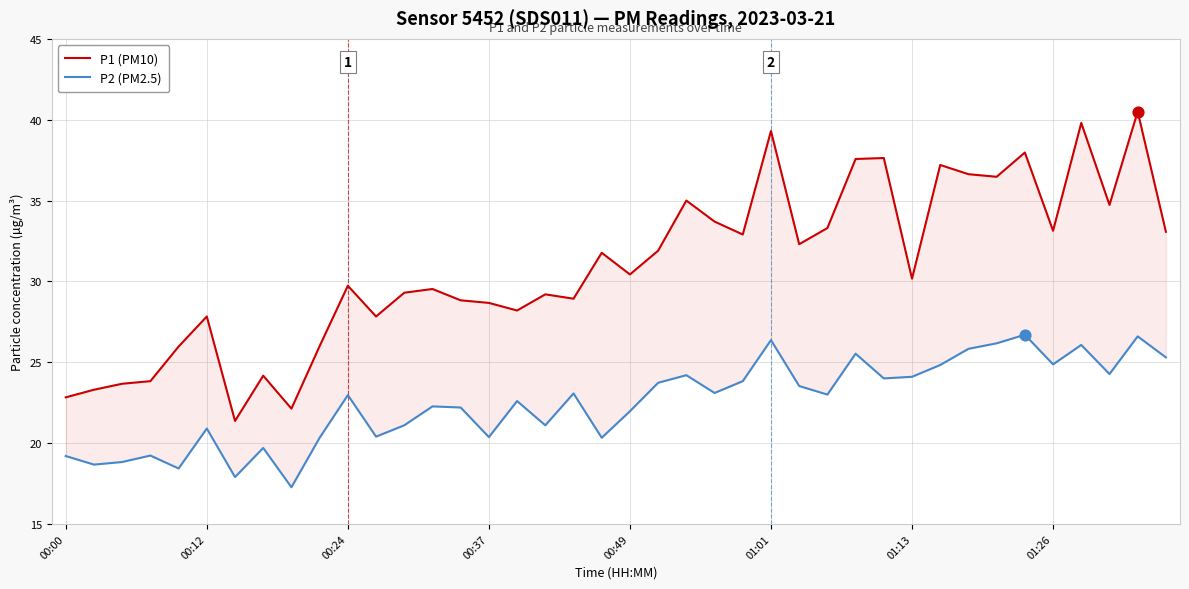

Which series contains the lowest Y value?

P2 (PM2.5)